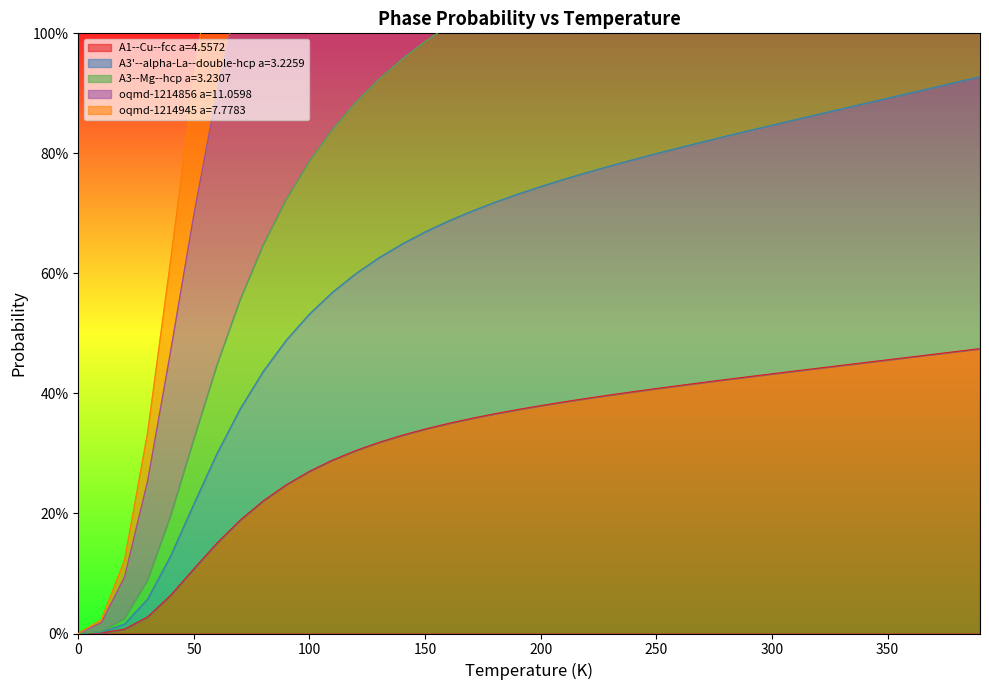

What is the difference between the second highest and minimum values in the oqmd-1214945 a=7.7783 series?

2.3